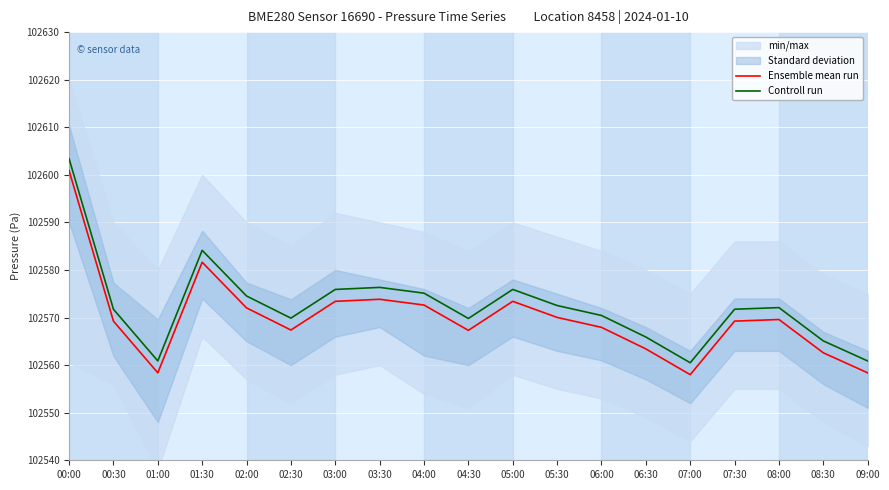

List the series in order of their peak value, lowest first.

Ensemble mean run, Controll run